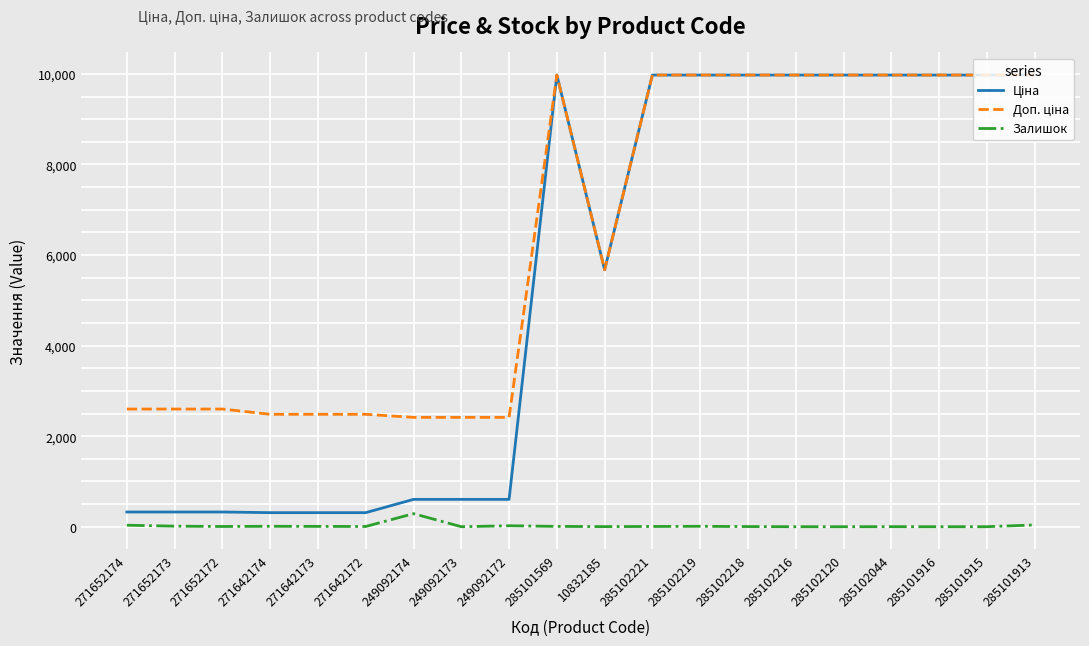

How many interior local peaks does the Доп. ціна series have?

1